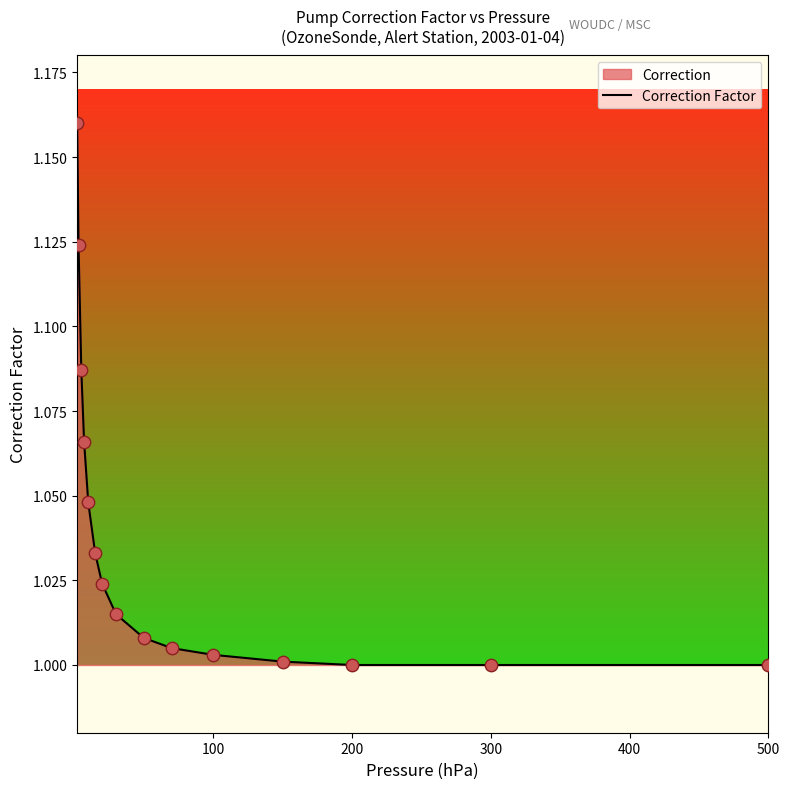

The value at 300 is 0.2. True or false?

False